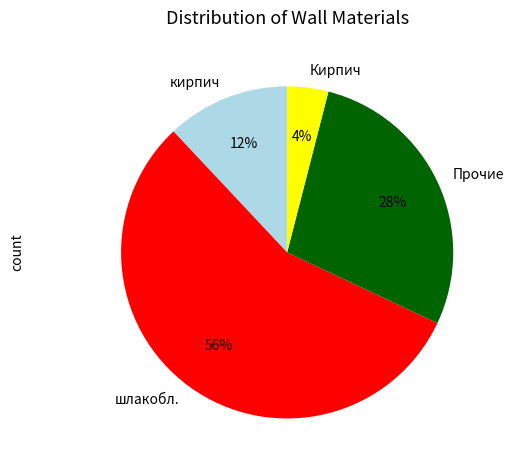

Is there any slice that represents more than half of the pie?

Yes